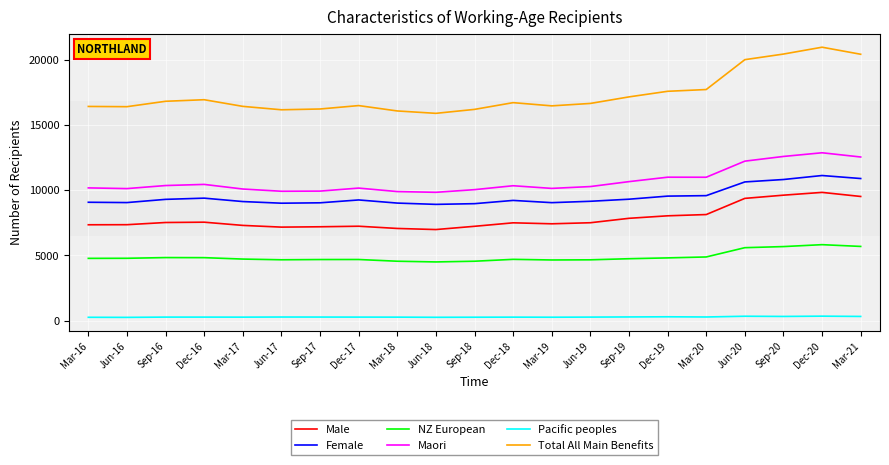

What are all the series names shown in the legend?

Male, Female, NZ European, Maori, Pacific peoples, Total All Main Benefits